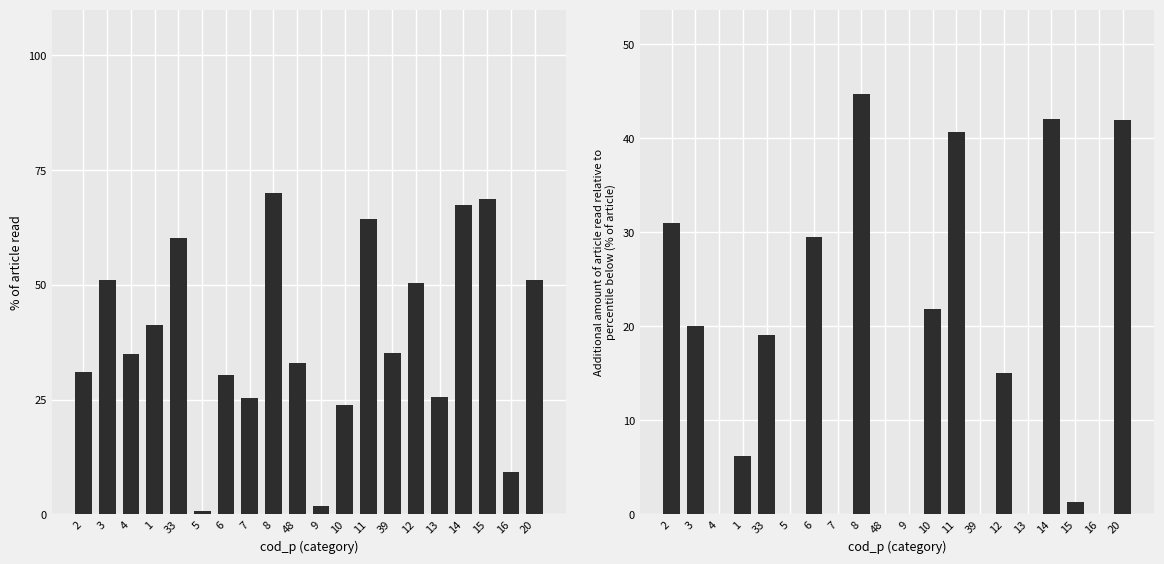

Between 1 and 12, which series saw the biggest shift?

p_pg